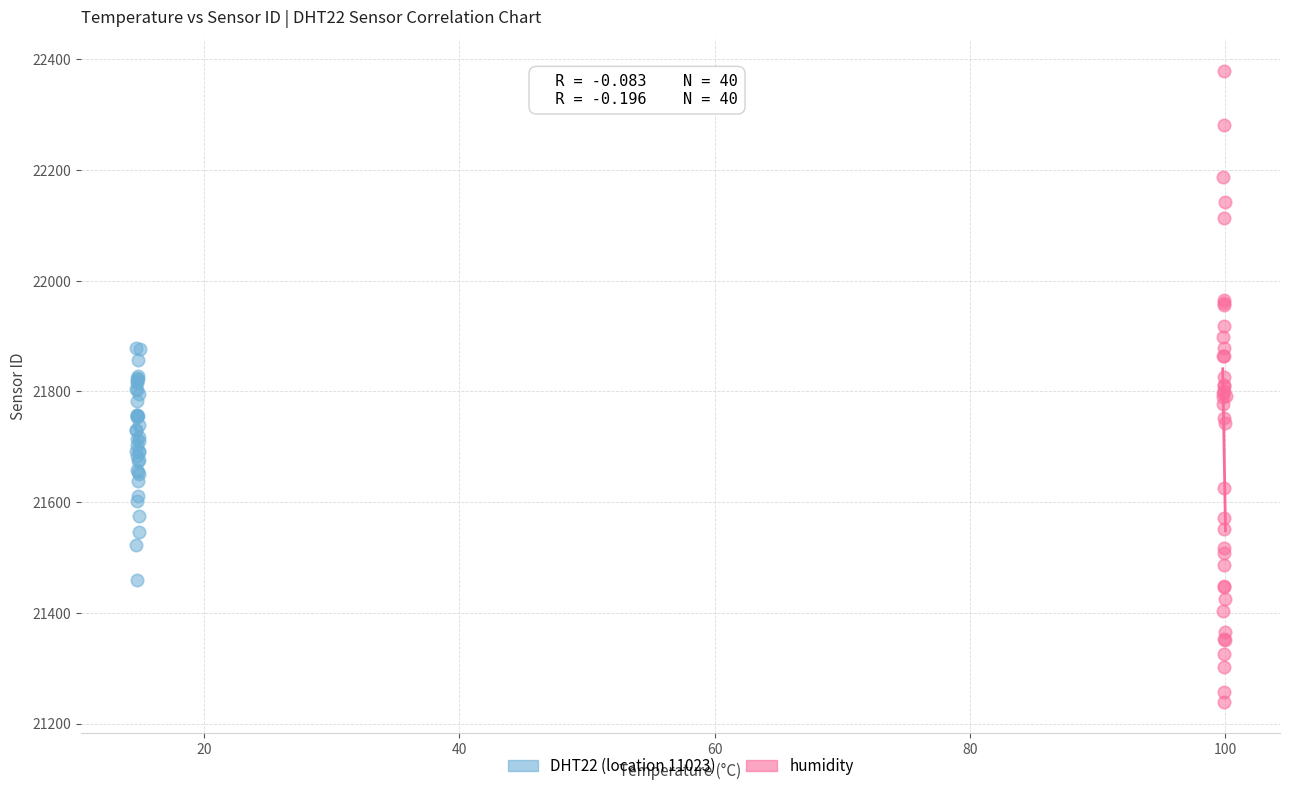

Which series contains the highest Y value?

humidity